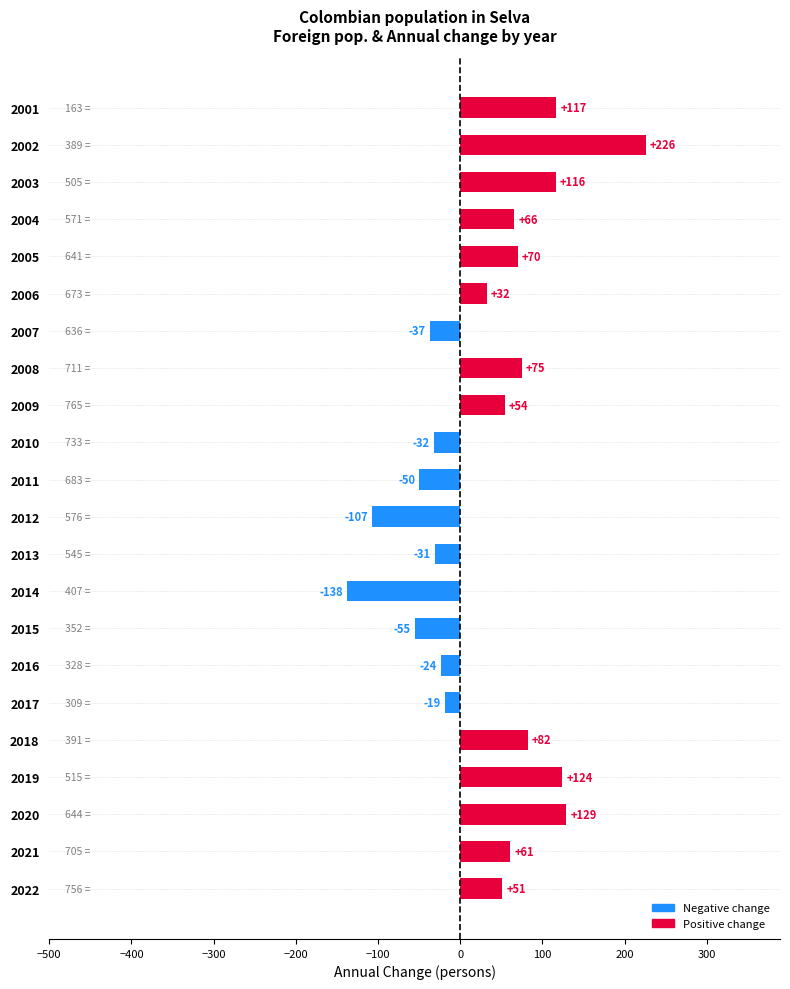

How many distinct data groups are displayed?

1